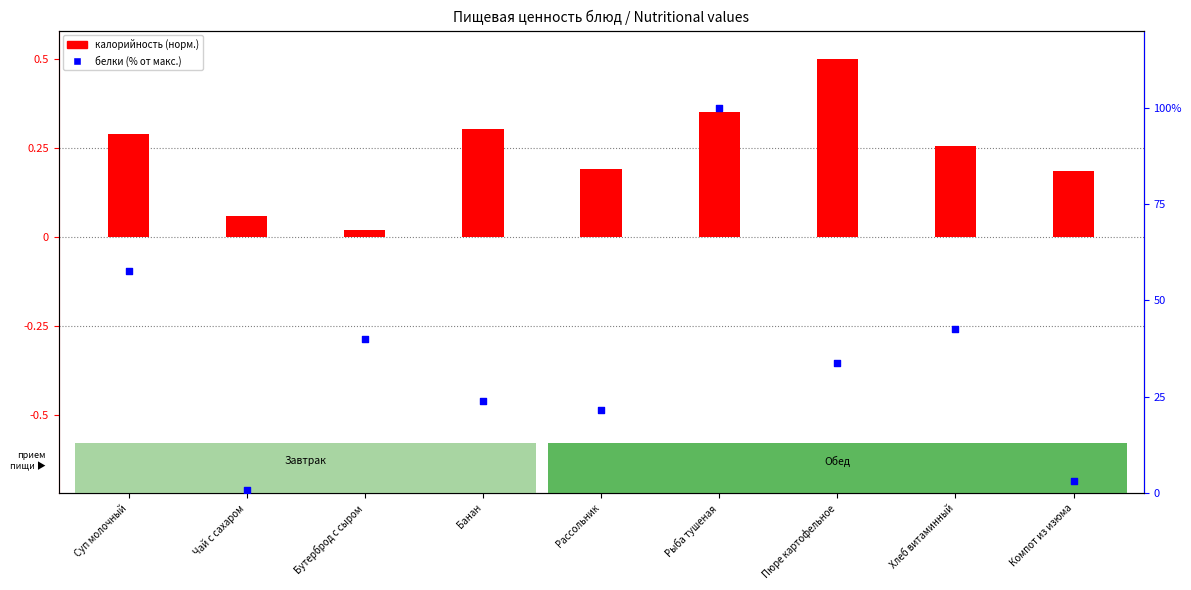

Which series reaches the minimum Y coordinate?

калорийность (норм.)